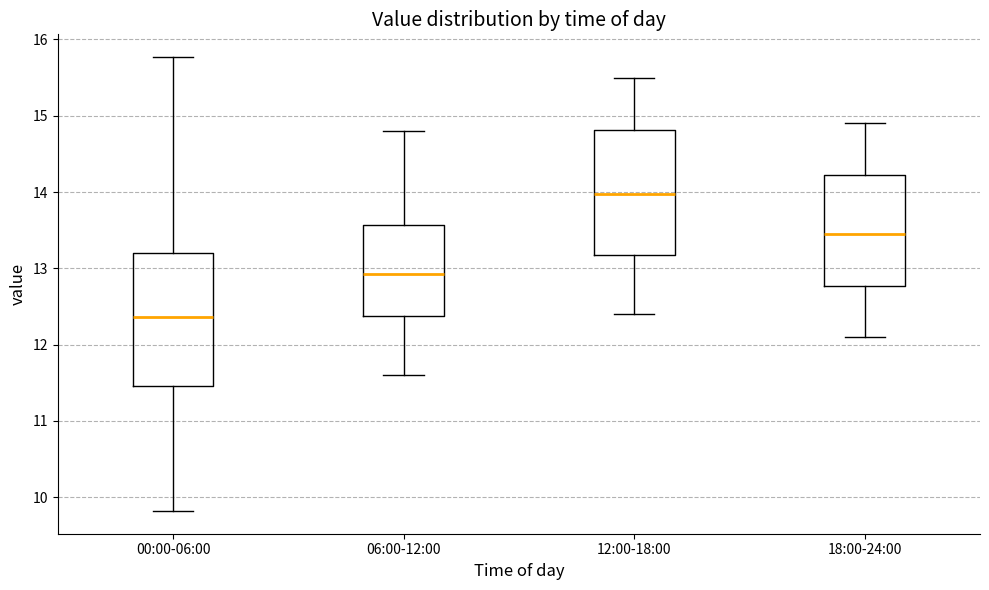

Which box has the lowest median line?

00:00-06:00